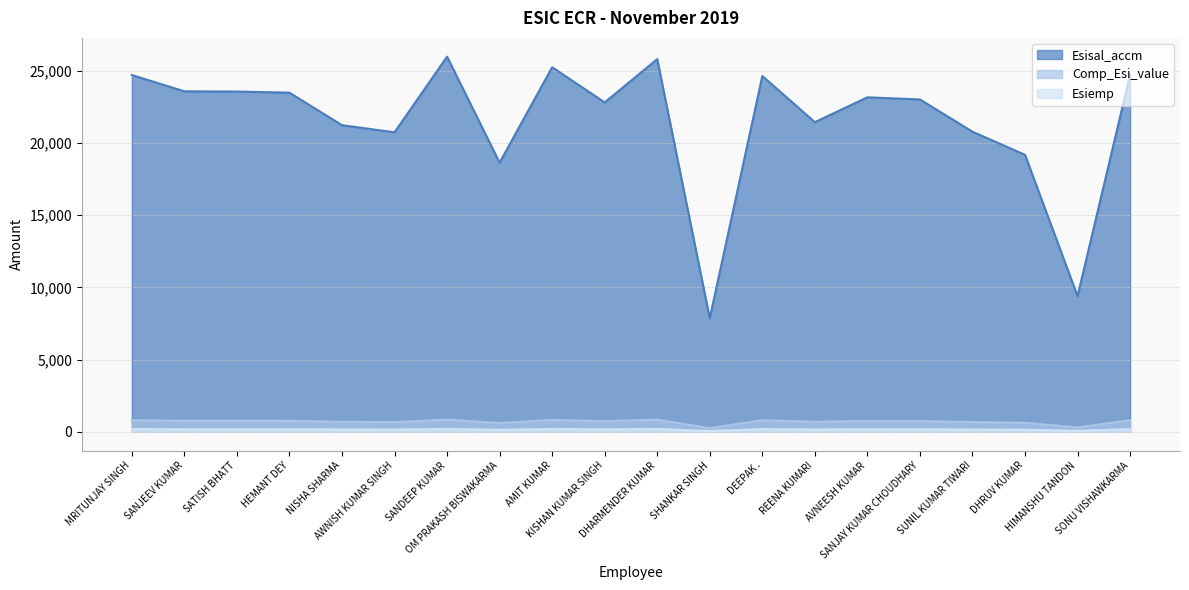

At which label does Esisal_accm reach its minimum?

SHANKAR SINGH